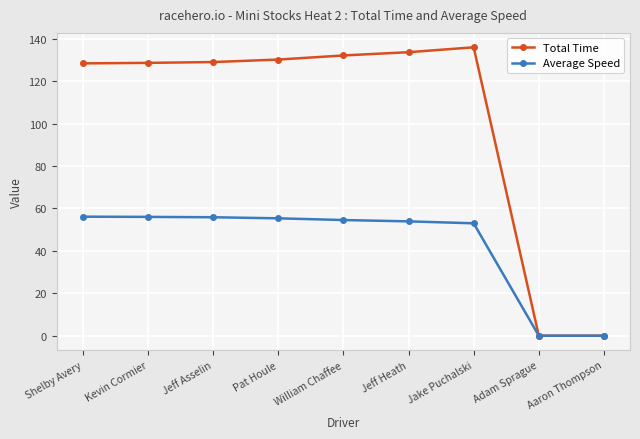

What is the sum of all Total Time values?

917.7